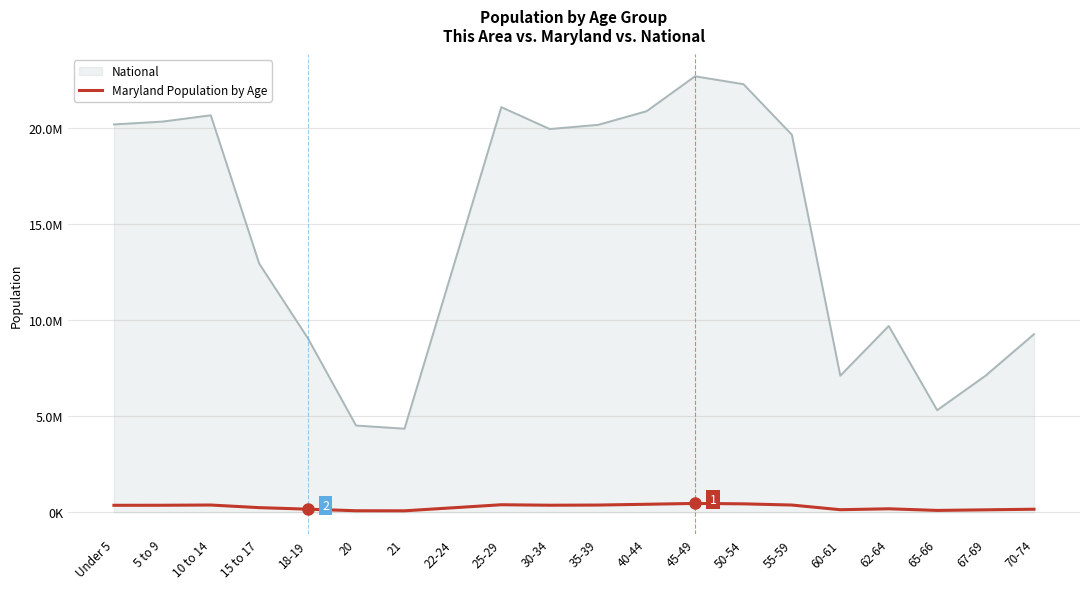

What is the label of the 15th point from the right?

20